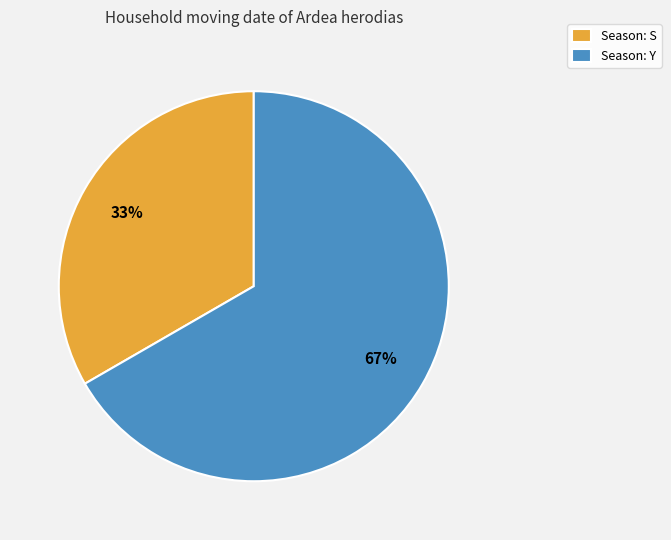

What percentage is the Season: Y slice, to the nearest percent?

67%